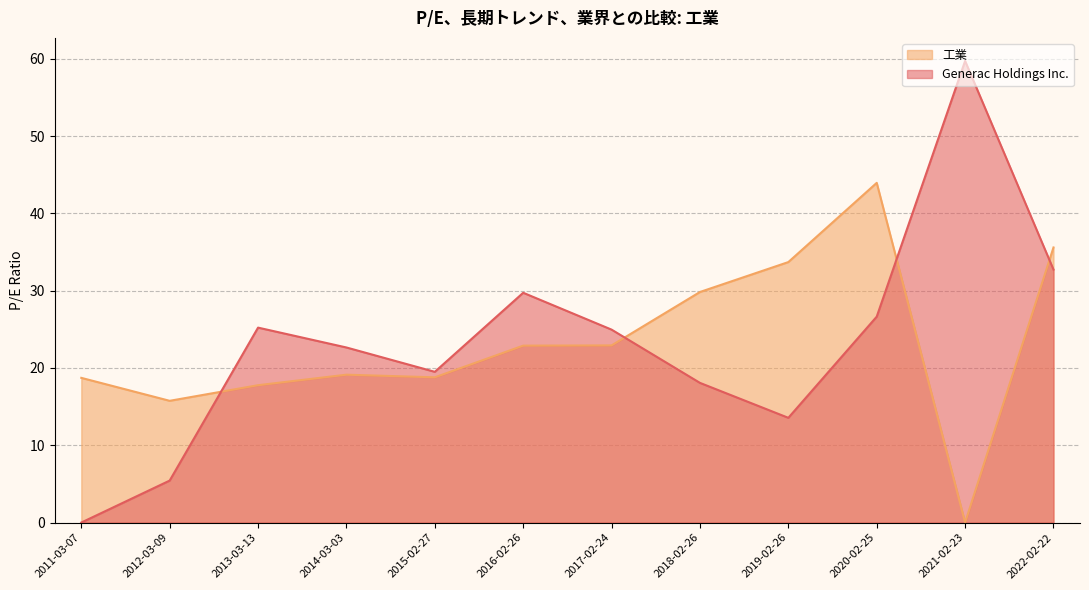

What is the average value of the Generac Holdings Inc. series?

23.2